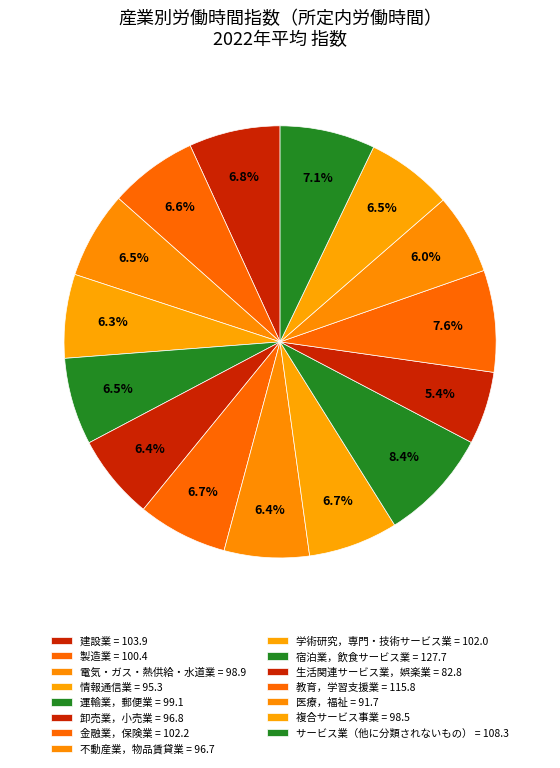

How many slices are in this pie chart?

15